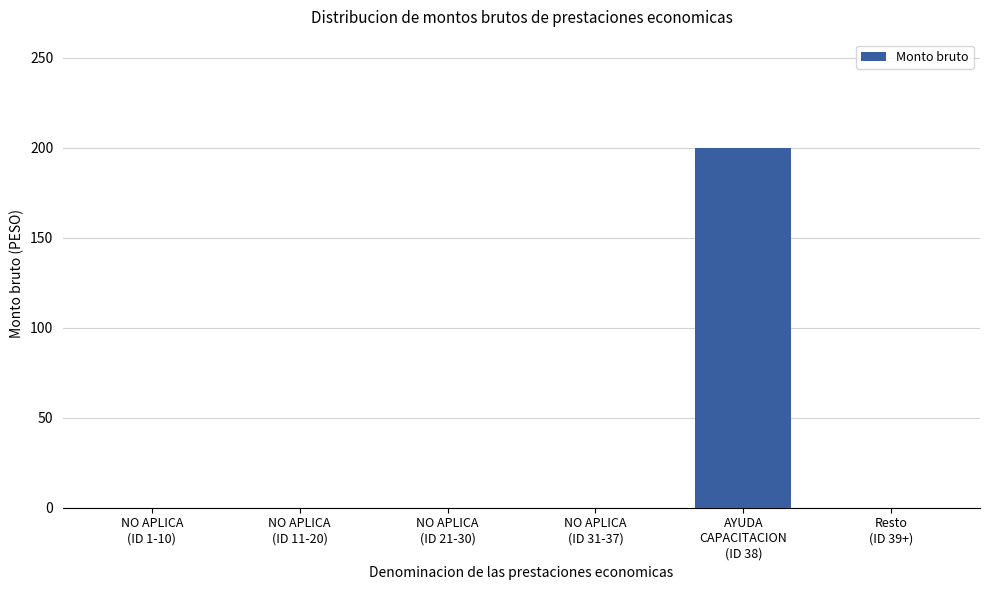

What is the difference between the values at AYUDA
CAPACITACION
(ID 38) and NO APLICA
(ID 31-37)?

200